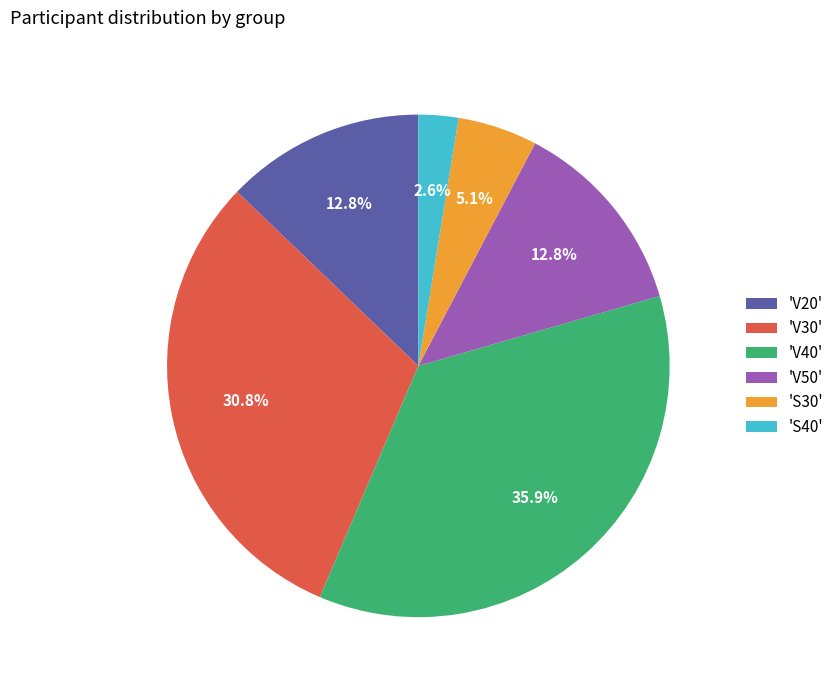

What percentage do 'V50' and 'V30' together represent?

43.6%